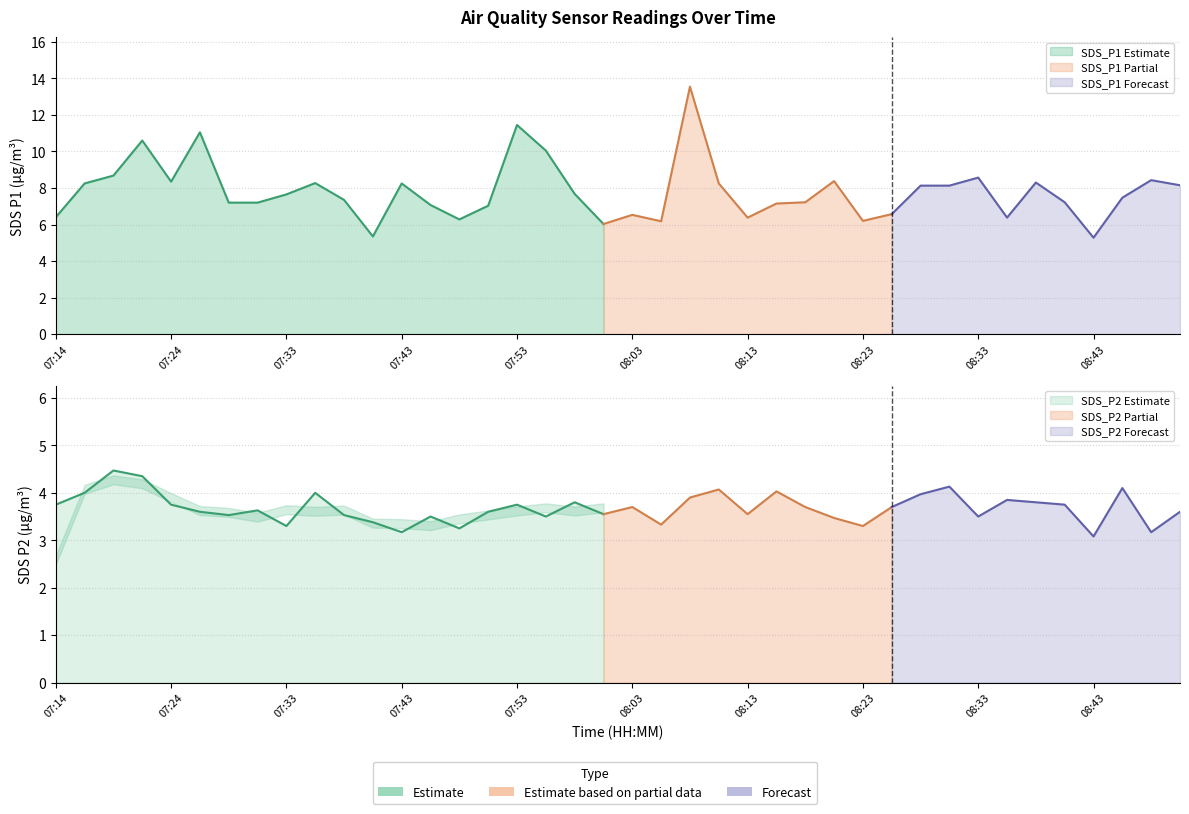

At how many categories does at least one series exceed 6?

38